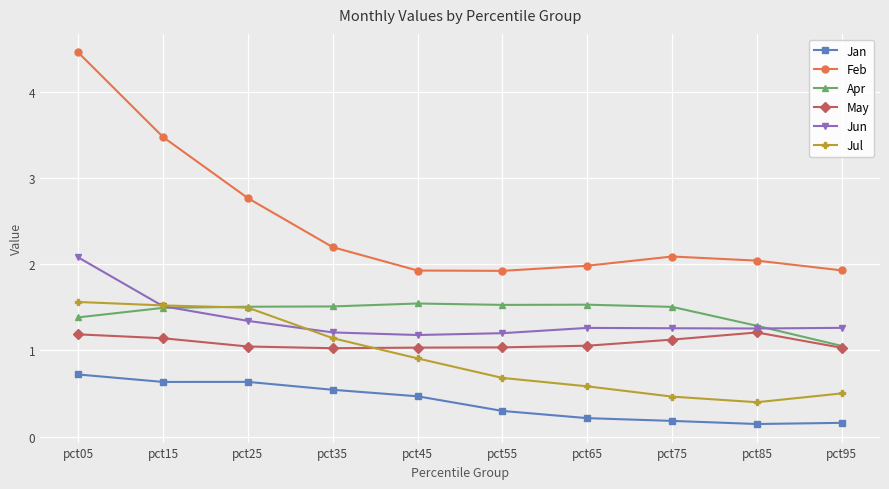

What is the highest value of the Apr series?

1.5